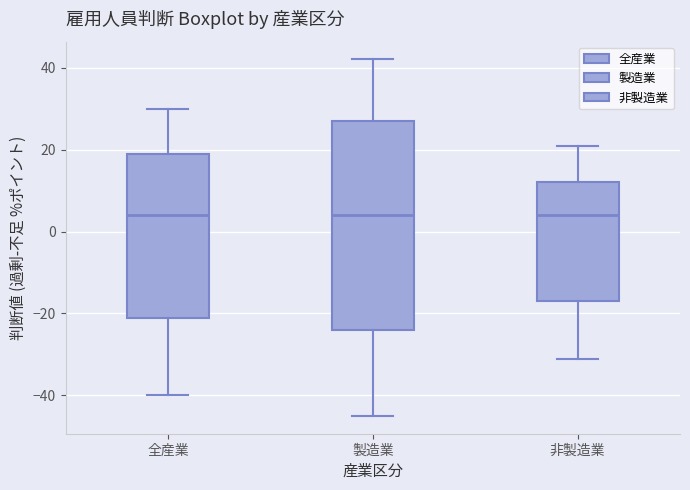

Reading left to right, transcribe this box plot: for each box, give where its median line is, the range the box spans, and where its two whiskers end, as read against the y-axis. The values are not printed on the chart, so give them approximately, as read against the axis.

全産業: median 4, box -20 to 20, whiskers -40 to 30
製造業: median 4, box -24 to 28, whiskers -44 to 42
非製造業: median 4, box -16 to 12, whiskers -30 to 22